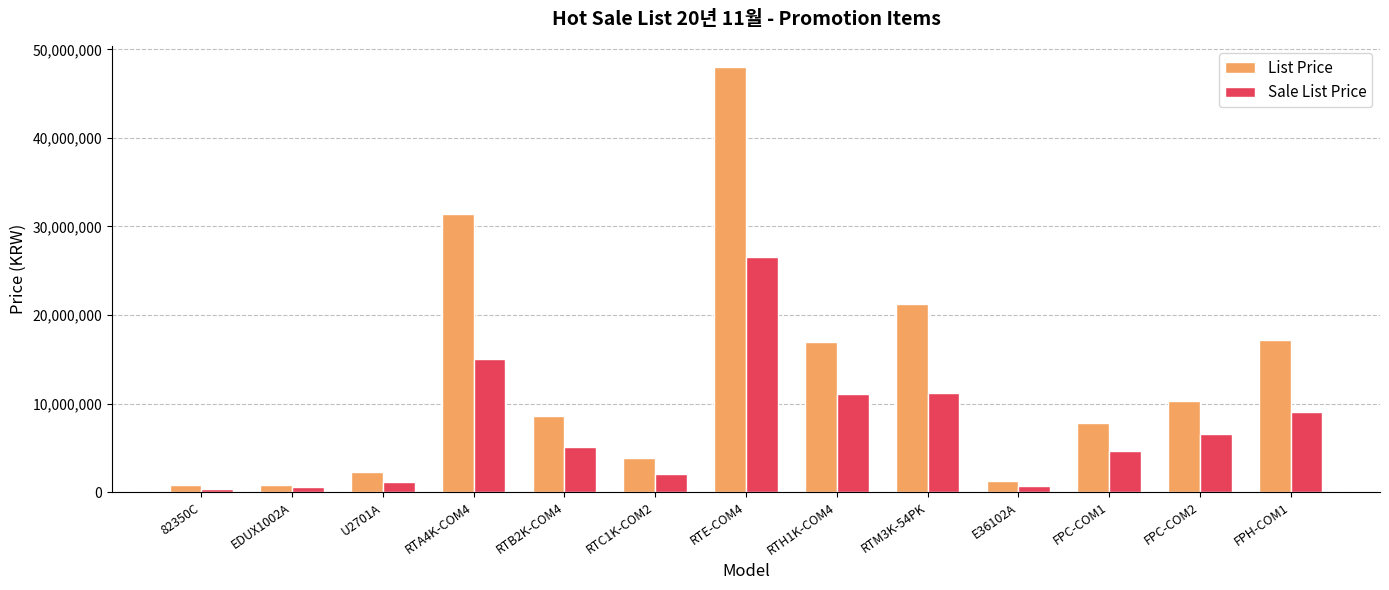

What is the maximum value shown in the chart?

48000000